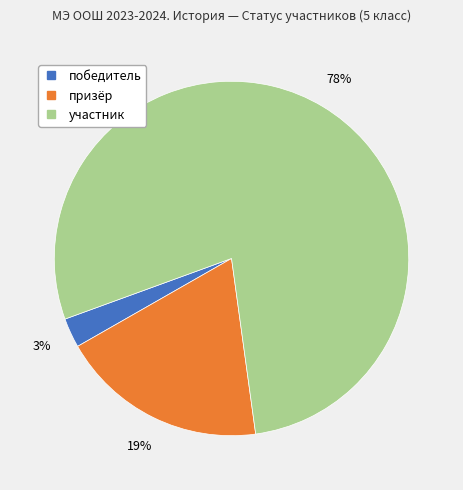

The победитель slice represents 14% of the pie. True or false?

False